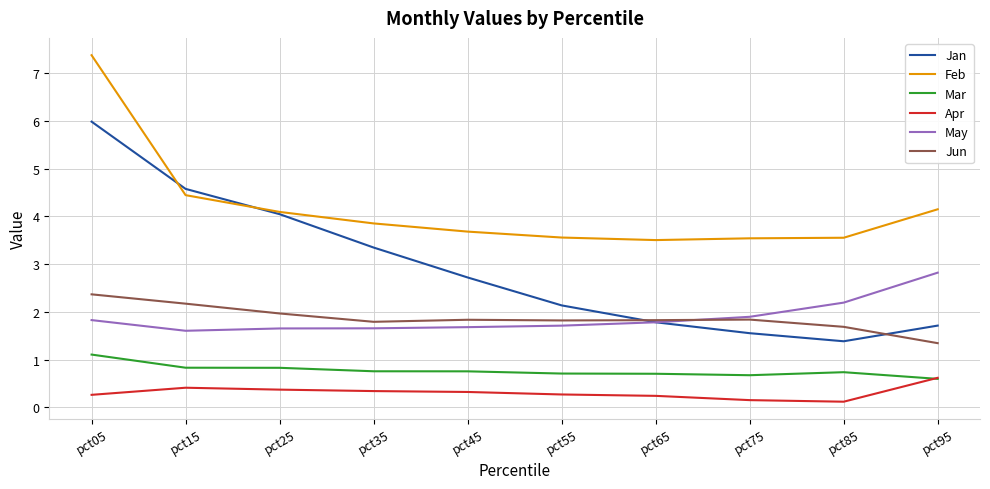

Which series has the widest spread of values?

Jan